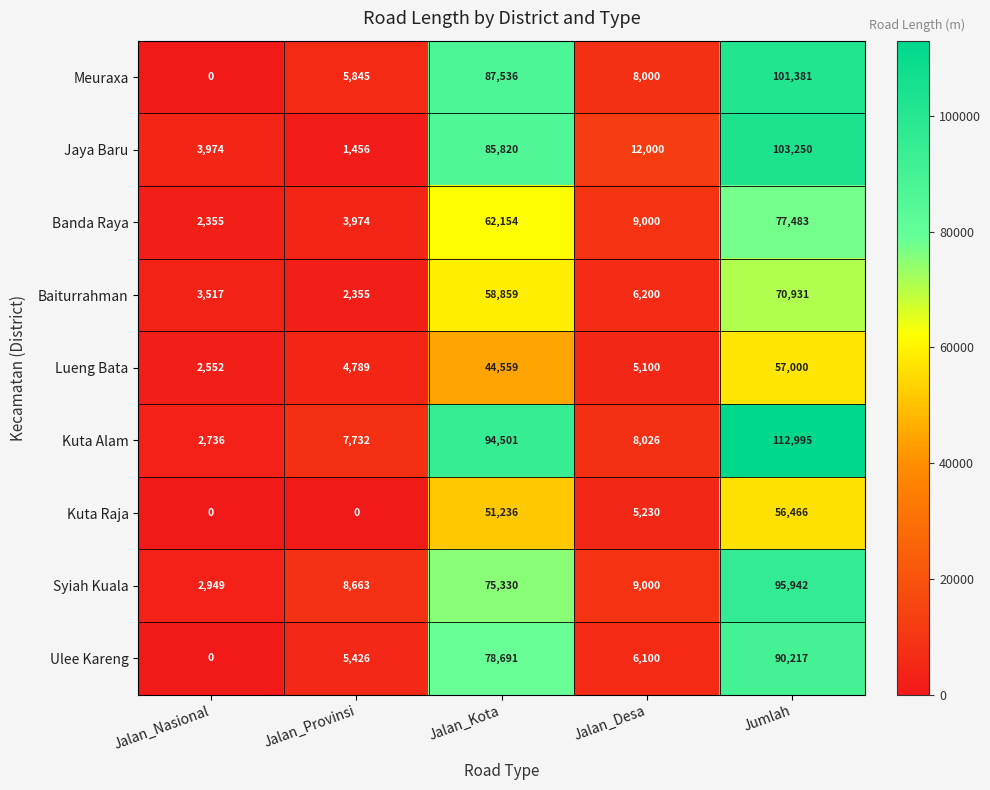

What is the difference between the highest and lowest values at Jalan_Desa?

6900